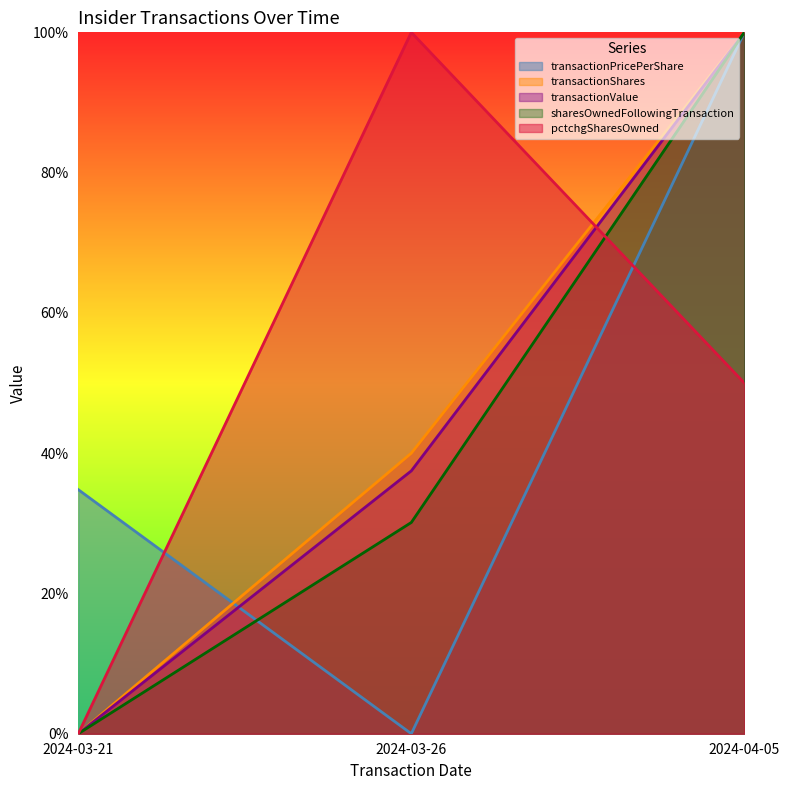

Is the value of sharesOwnedFollowingTransaction at 2024-04-05 greater than the value of transactionShares at 2024-03-26?

Yes